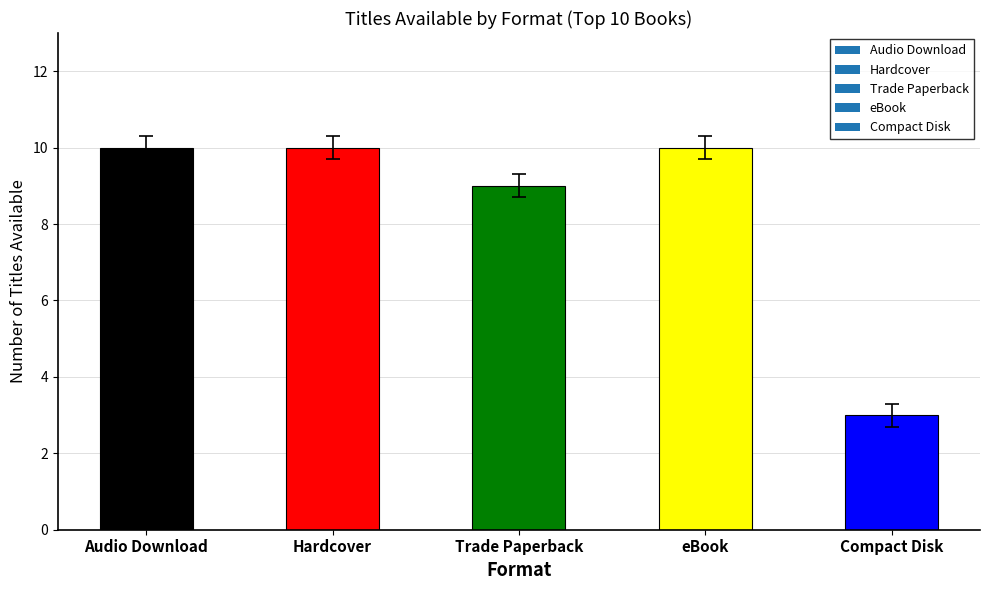

Does the chart contain stacked bars?

No